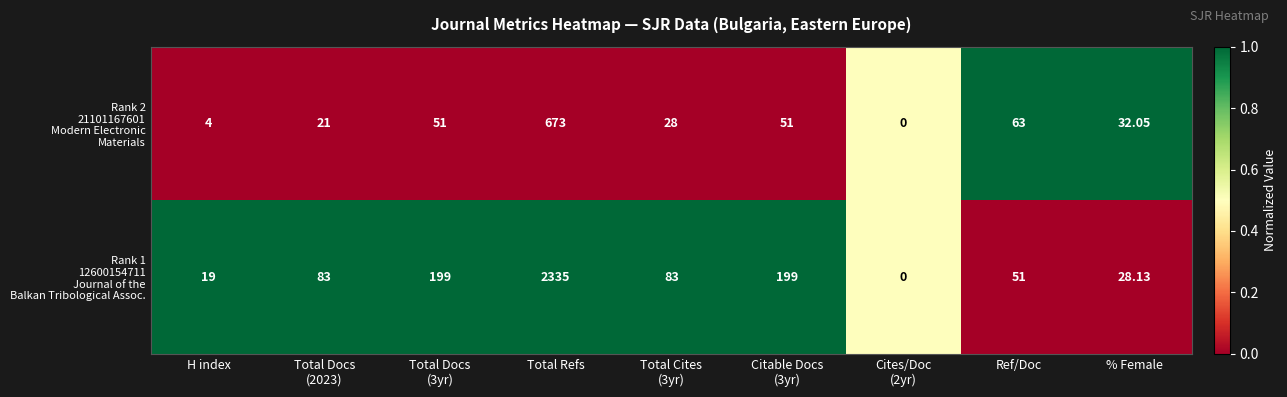

Which label corresponds to the largest value in the chart?

Total Refs